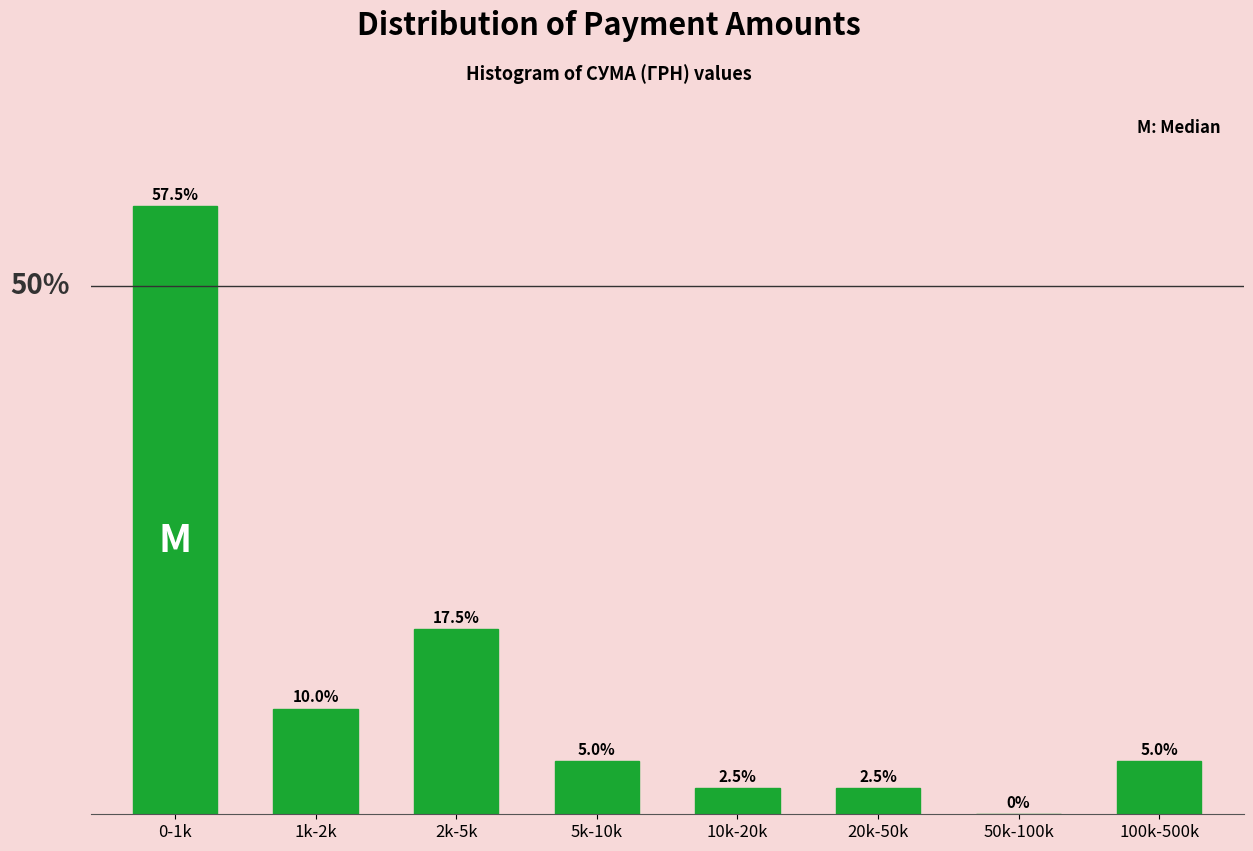

Where is the data nearest to the value 28?

2k-5k